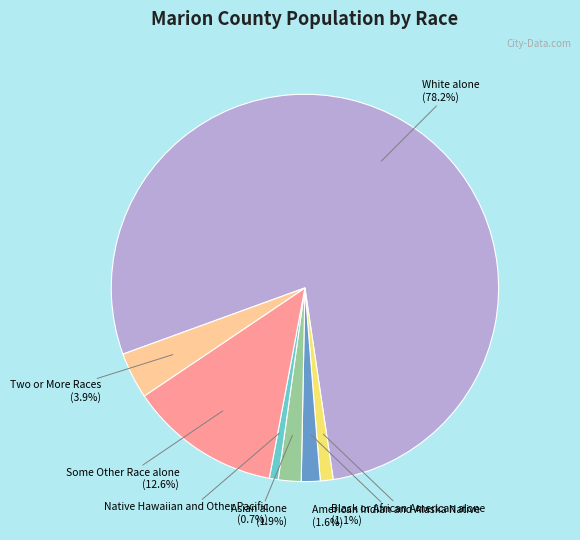

Does any single category account for the majority?

Yes